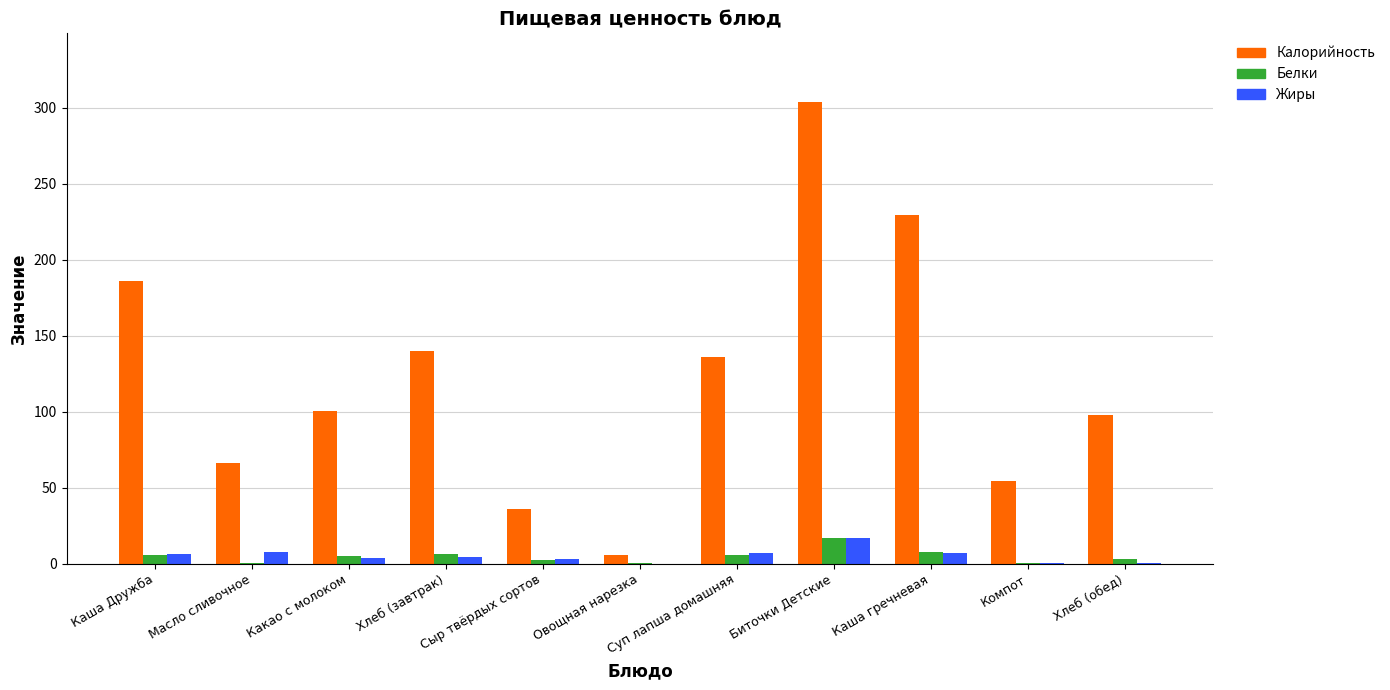

What is the maximum value shown in the chart?

303.4